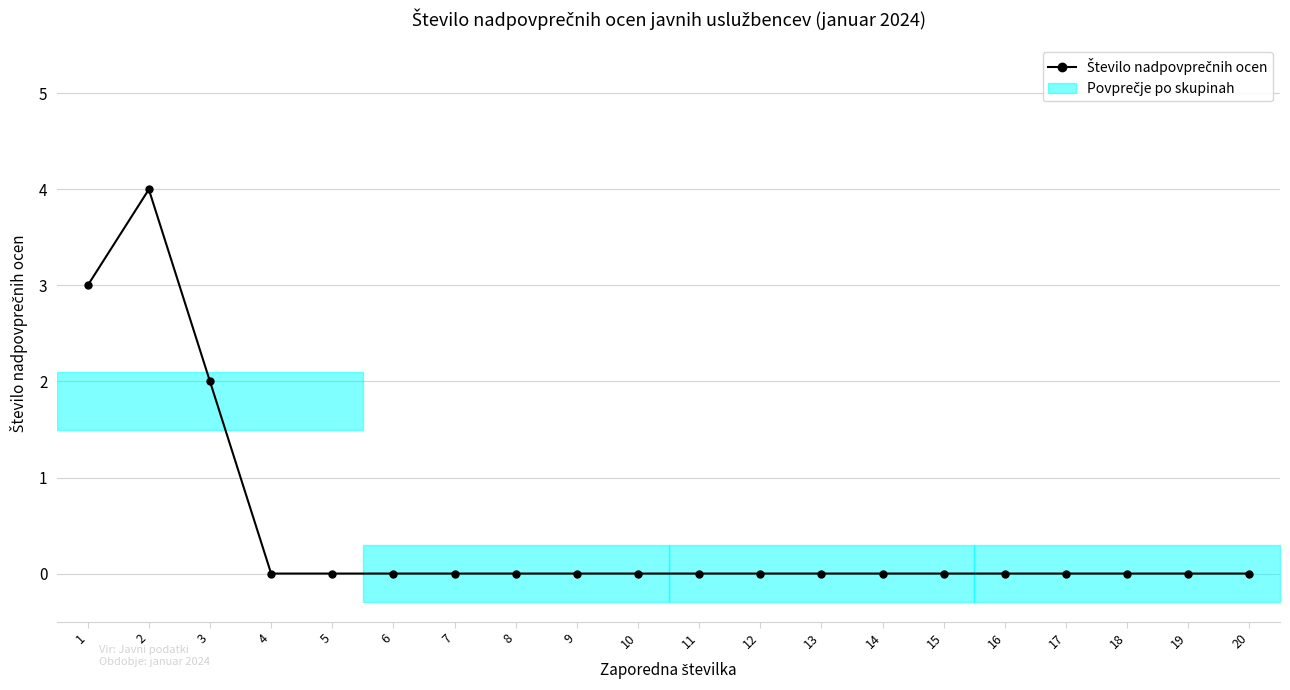

List the labels in order of value, smallest first.

4, 5, 6, 7, 8, 9, 10, 11, 12, 13, 14, 15, 16, 17, 18, 19, 20, 3, 1, 2